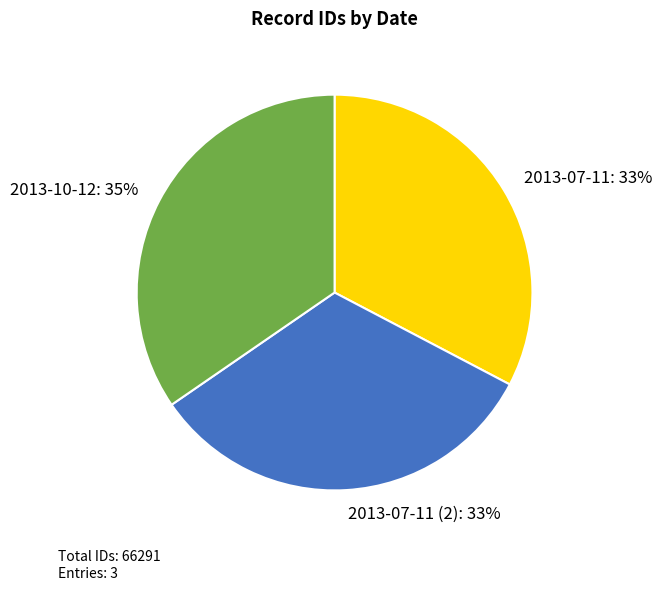

True or false: 2013-07-11 accounts for 33% of the total.

True